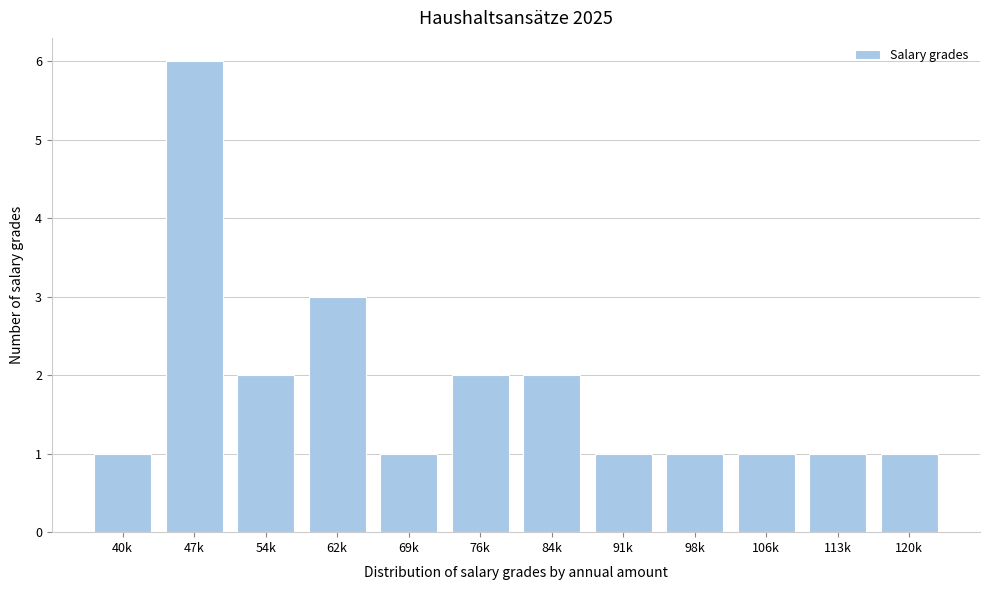

Reading left to right, transcribe all the data shown in this chart.

40k=1	47k=6	54k=2	62k=3	69k=1	76k=2	84k=2	91k=1	98k=1	106k=1	113k=1	120k=1